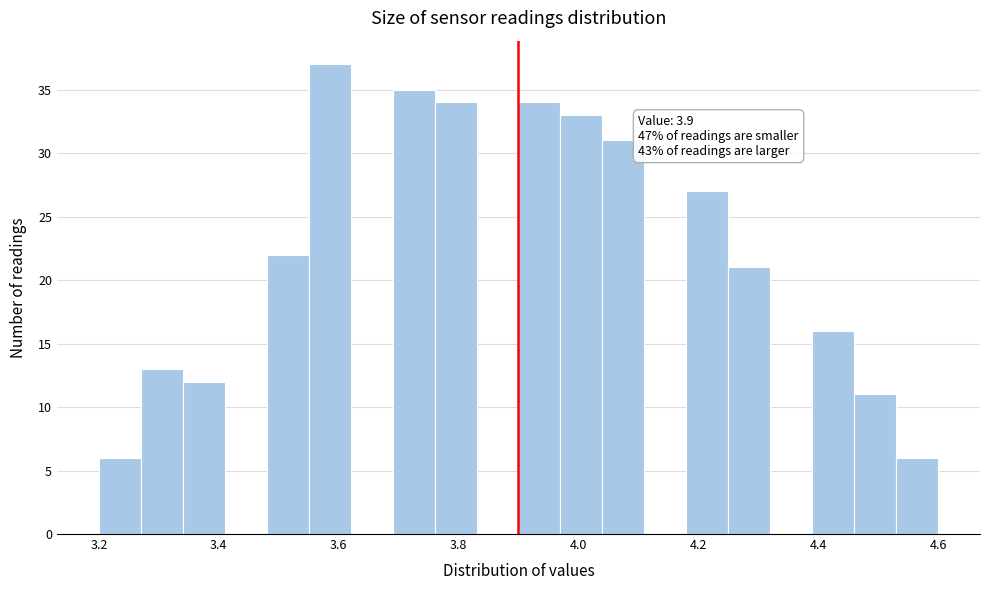

Read against the x-axis, roughly where is the centre of the tallest bar?

3.58